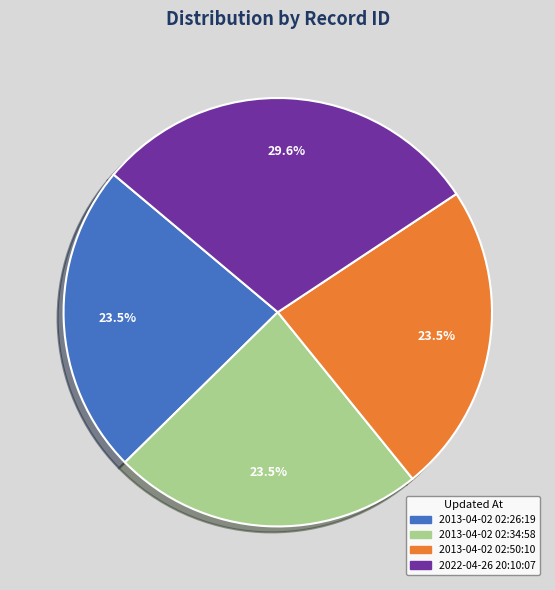

The 2022-04-26 20:10:07 slice represents 30% of the pie. True or false?

True